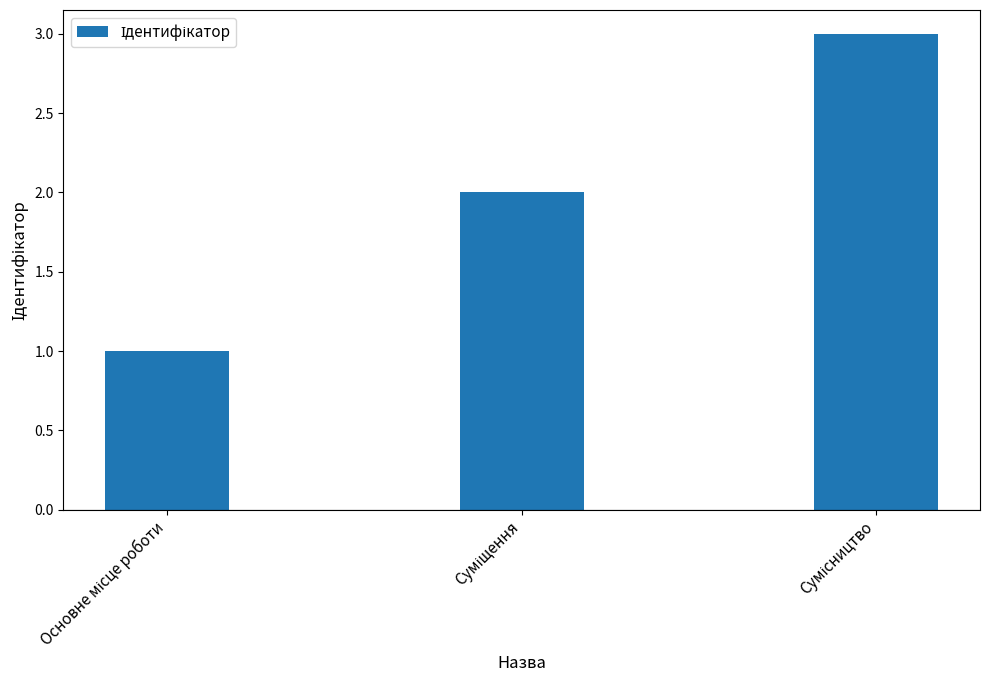

What is the sum of all values?

6